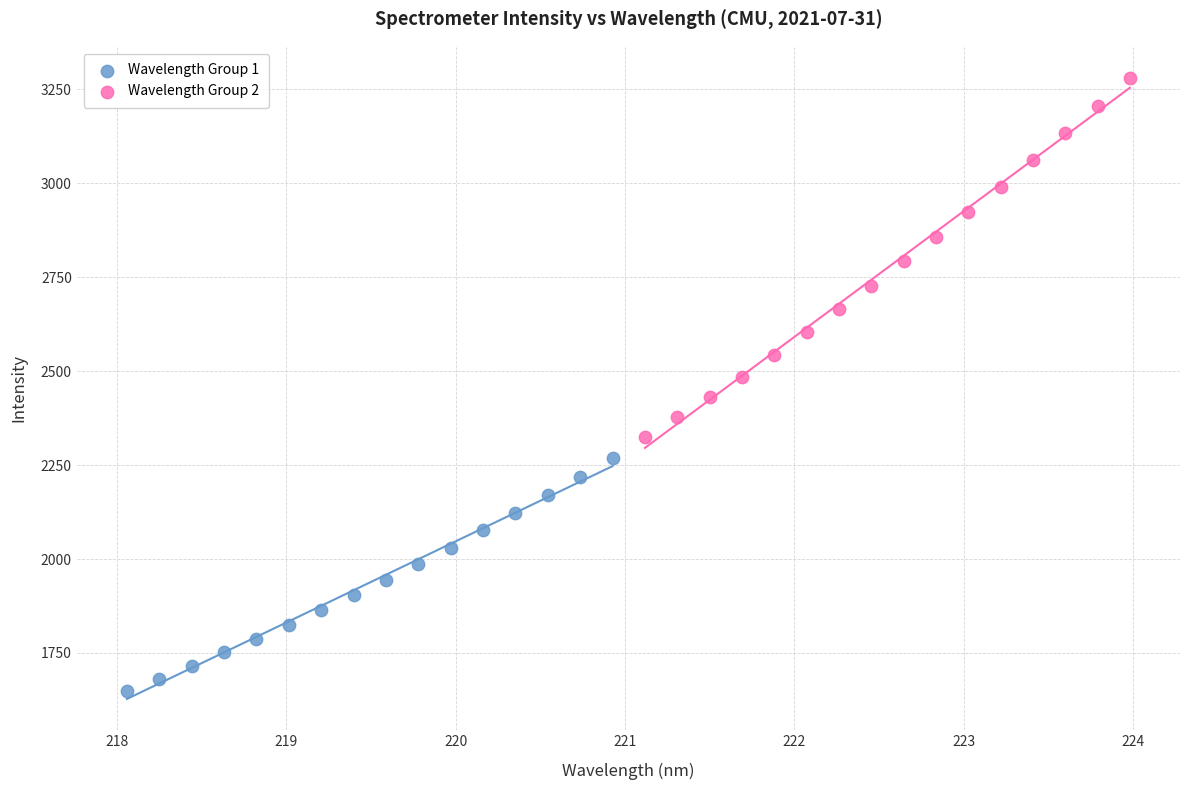

Which series has the largest Y range (max minus min)?

Wavelength Group 2